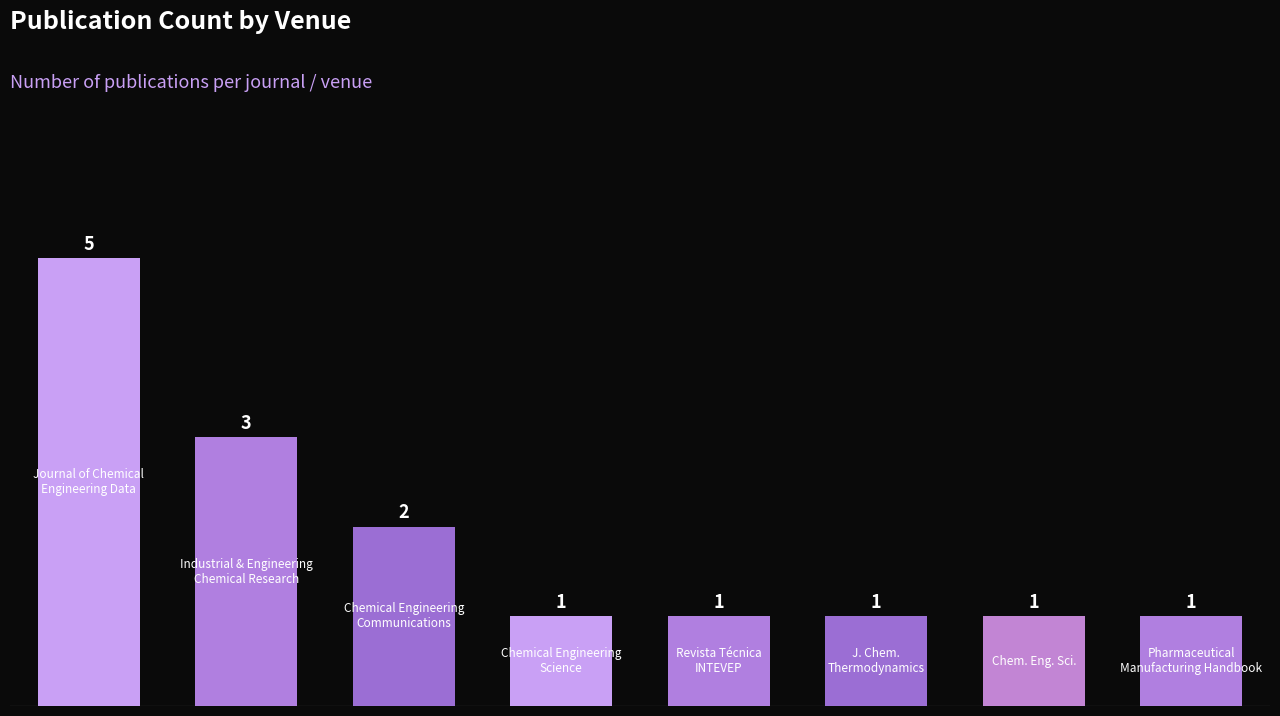

What is the greatest value displayed?

5